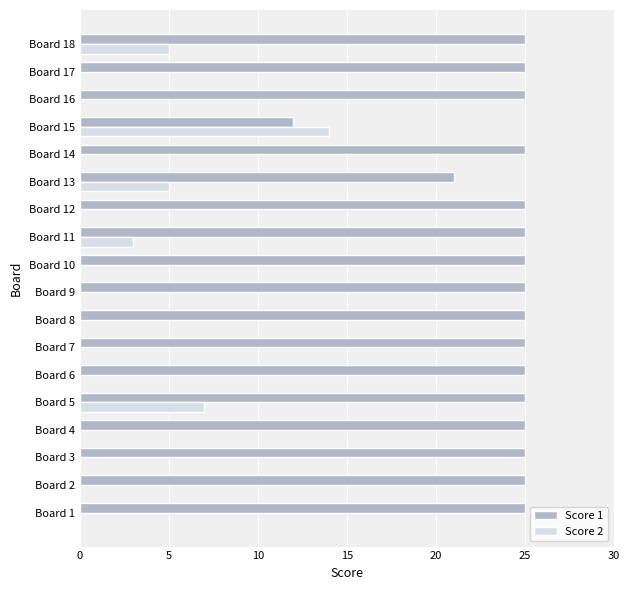

What is the sum of all Score 1 values?

433